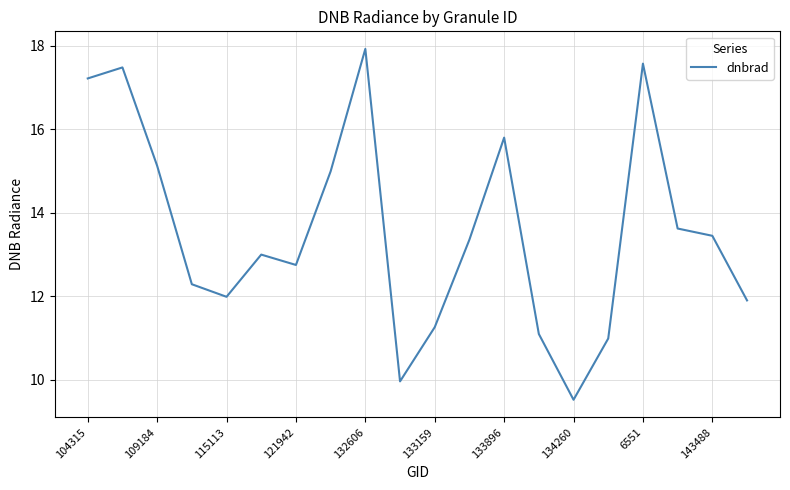

Reading left to right, extract all data points from this chart.

17.2	17.5	15.1	12.3	12.0	13.0	12.8	15.0	17.9	10.0	11.3	13.4	15.8	11.1	9.5	11.0	17.6	13.6	13.5	11.9